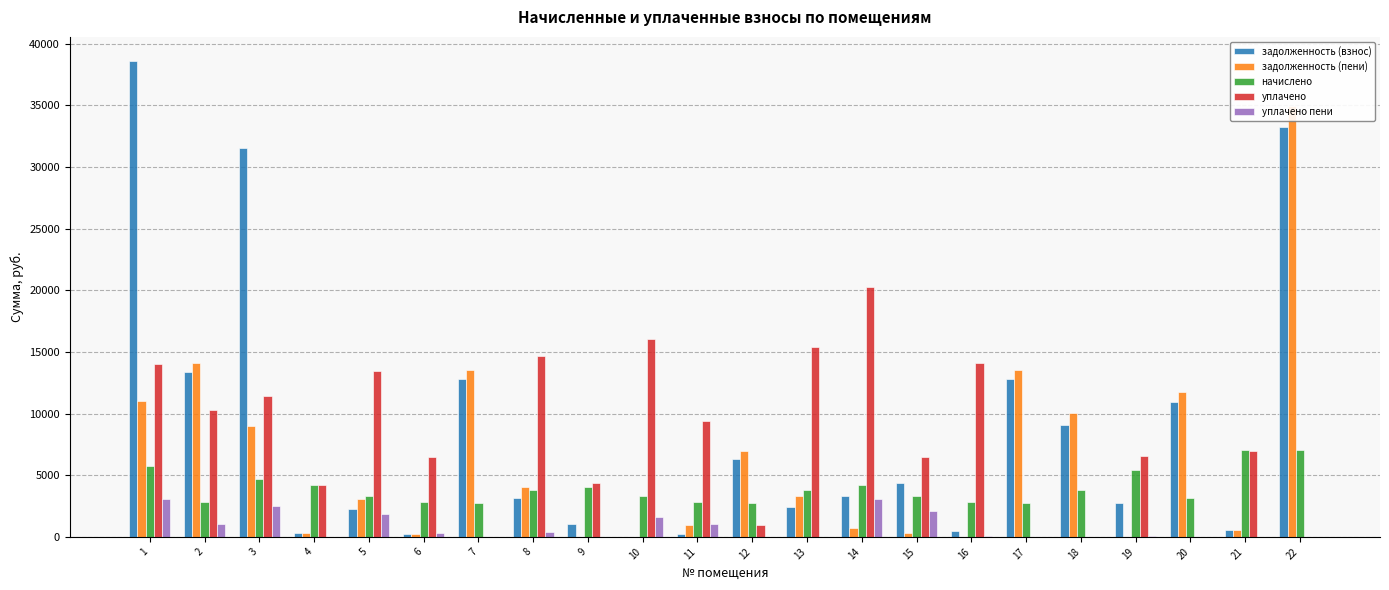

At which category is the sum across all series the highest?

22